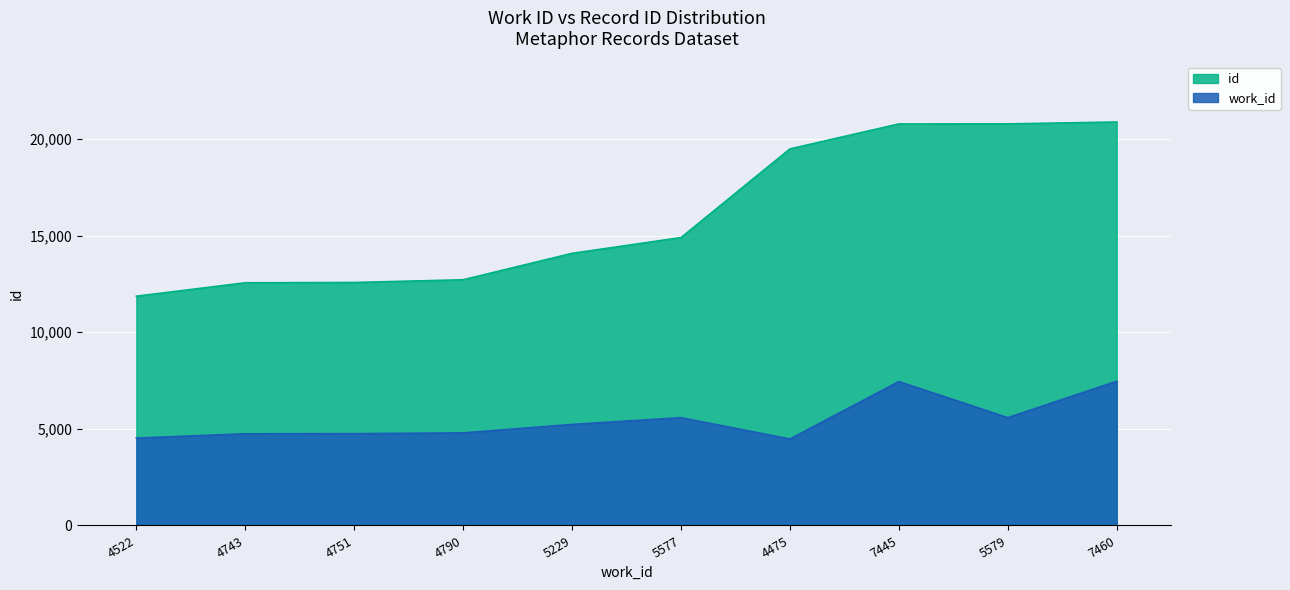

Rank the series by their average value, from highest to lowest.

id, work_id